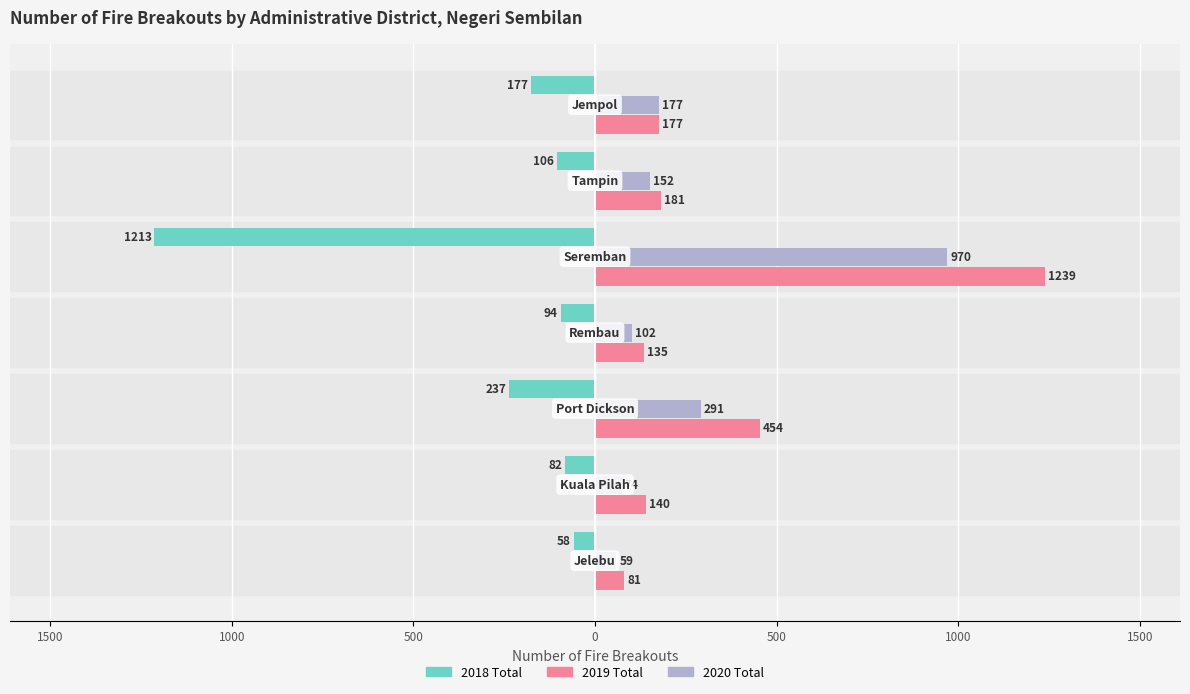

What are all the series names shown in the legend?

2018 Total, 2019 Total, 2020 Total